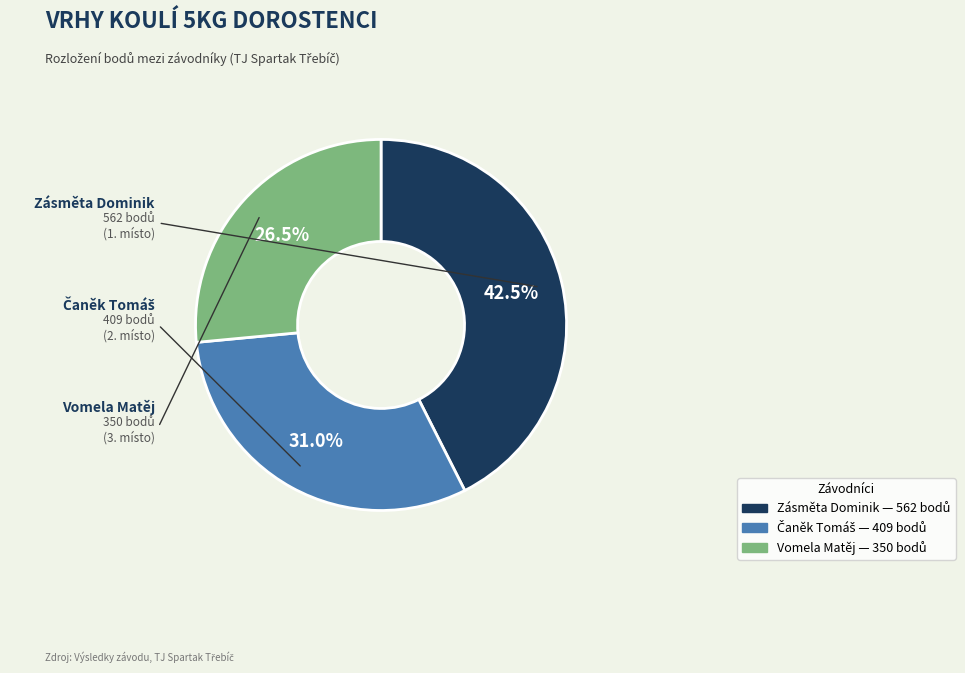

What is the ratio of the value at Vomela Matěj to the value at Zásměta Dominik?

0.6